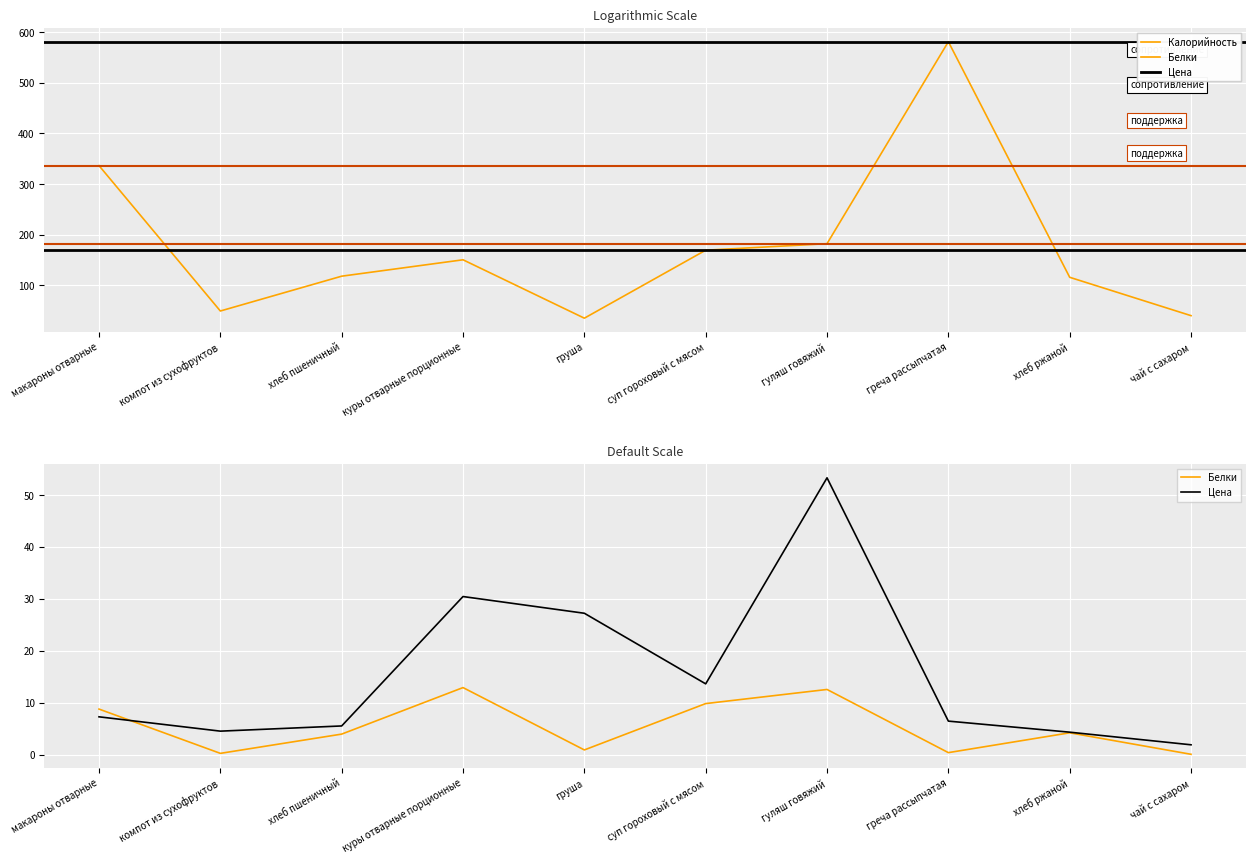

Where does the Цена series first go above 7?

макароны отварные